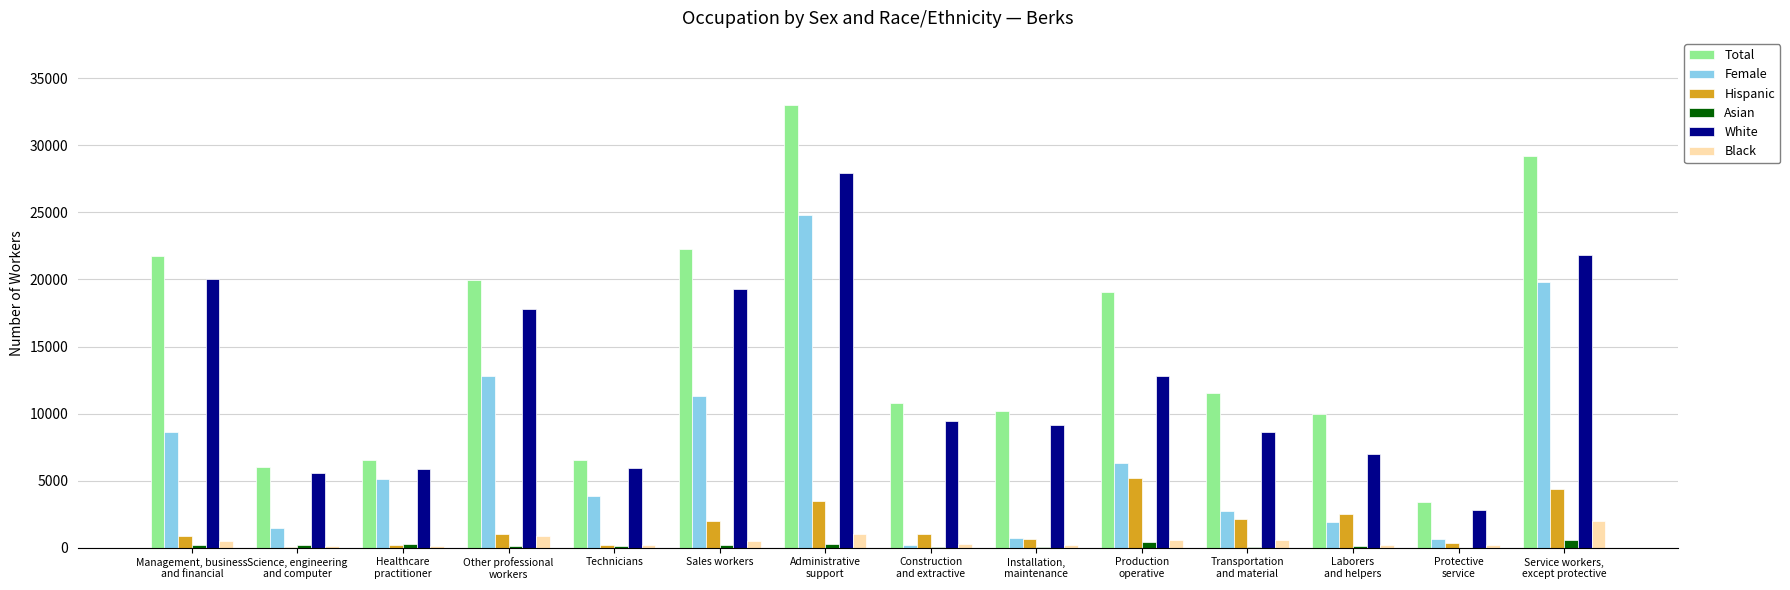

How many groups of bars are there?

14